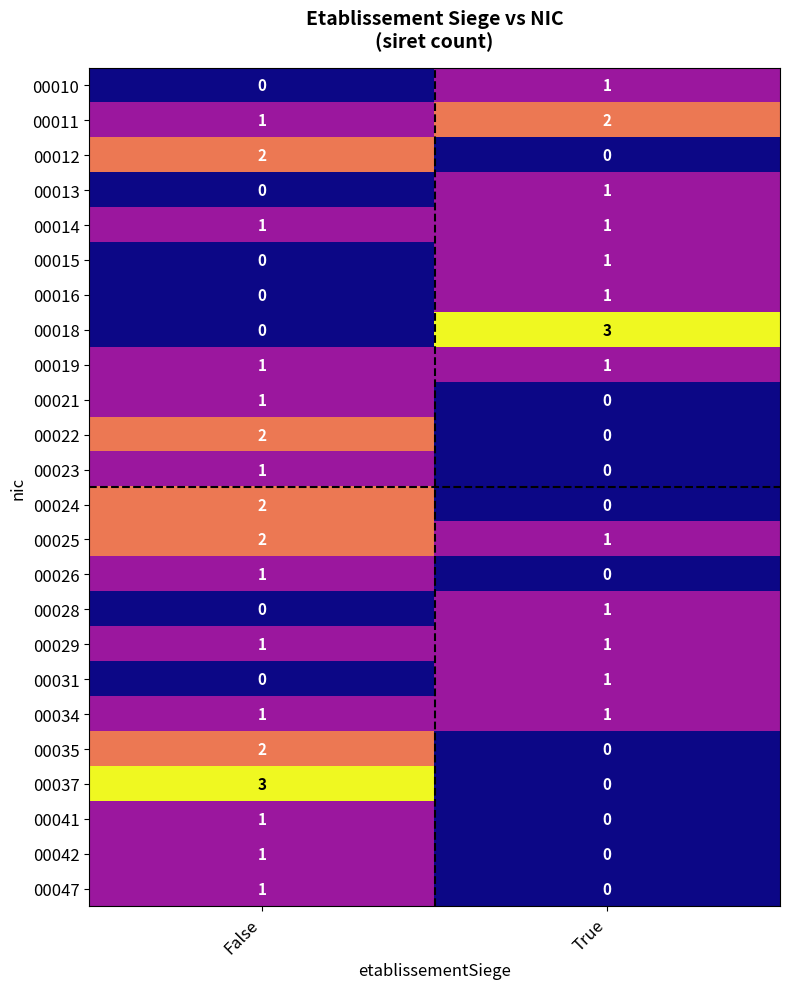

What is the sum of the 00018 values at True and False?

3